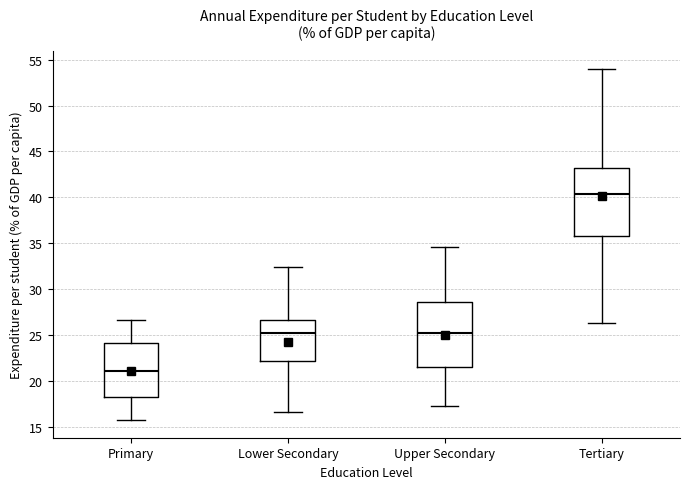

Reading left to right, transcribe this box plot: for each box, give where its median line is, the range the box spans, and where its two whiskers end, as read against the y-axis. The values are not printed on the chart, so give them approximately, as read against the axis.

Primary: median 21.0, box 18.5 to 24.0, whiskers 15.5 to 26.5
Lower Secondary: median 25.0, box 22.0 to 26.5, whiskers 16.5 to 32.5
Upper Secondary: median 25.0, box 21.5 to 28.5, whiskers 17.5 to 34.5
Tertiary: median 40.5, box 36.0 to 43.0, whiskers 26.5 to 54.0